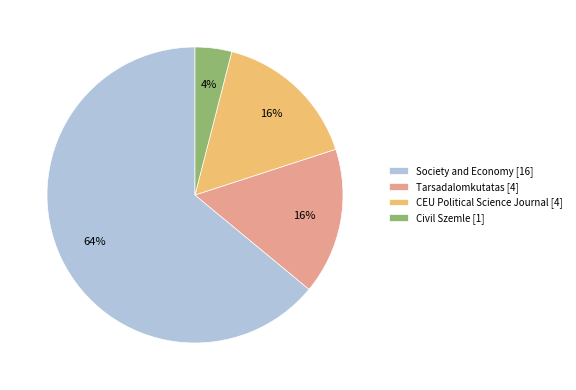

What percentage is the Tarsadalomkutatas slice, to the nearest percent?

16%